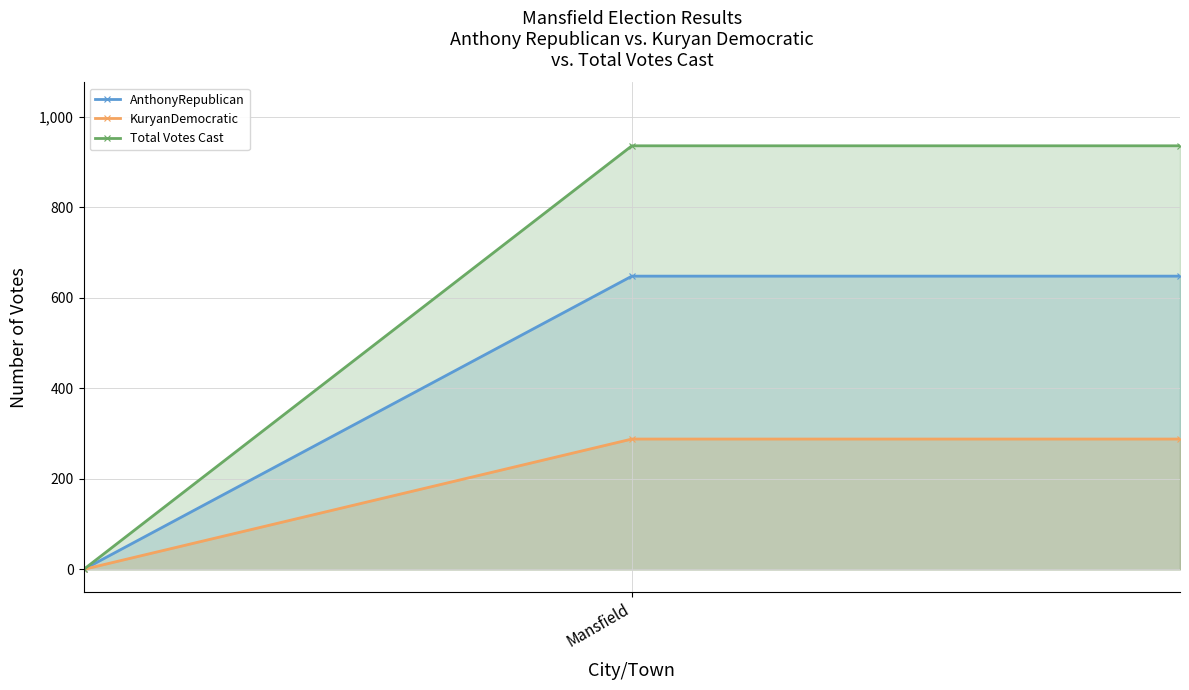

What is the greatest value displayed?

936